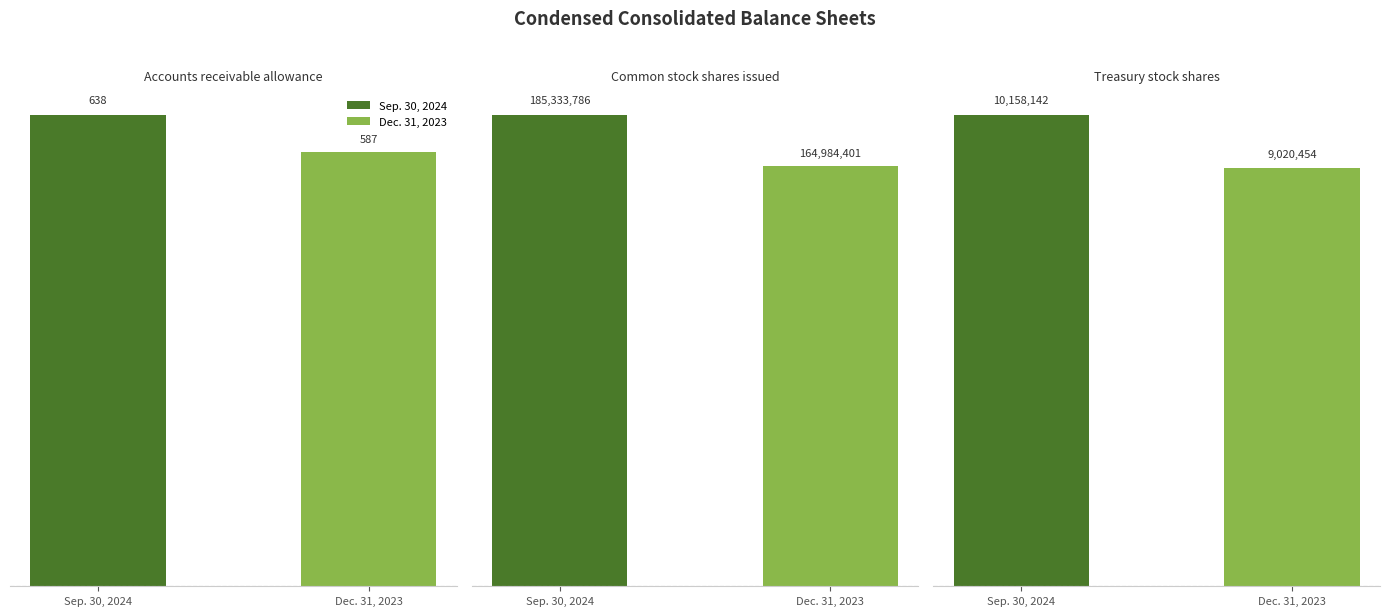

List the labels in order of Dec. 31, 2023 value, smallest first.

Accounts receivable allowance, Treasury stock shares, Common stock shares issued